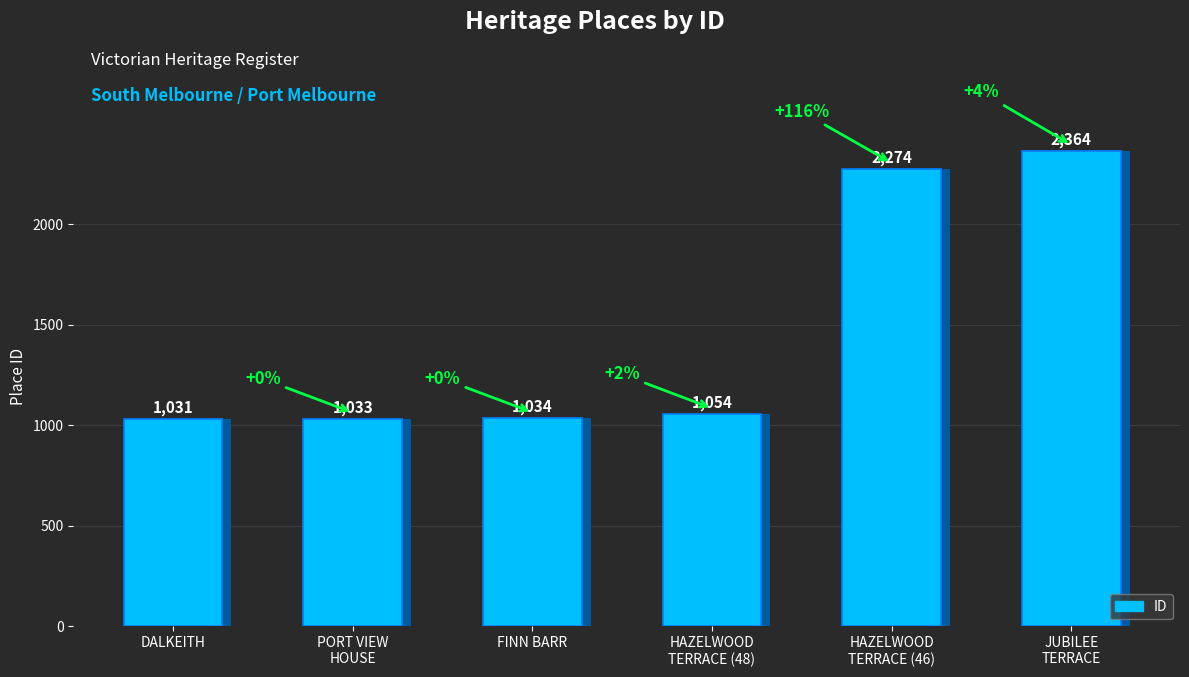

The value at DALKEITH is 1031. True or false?

True